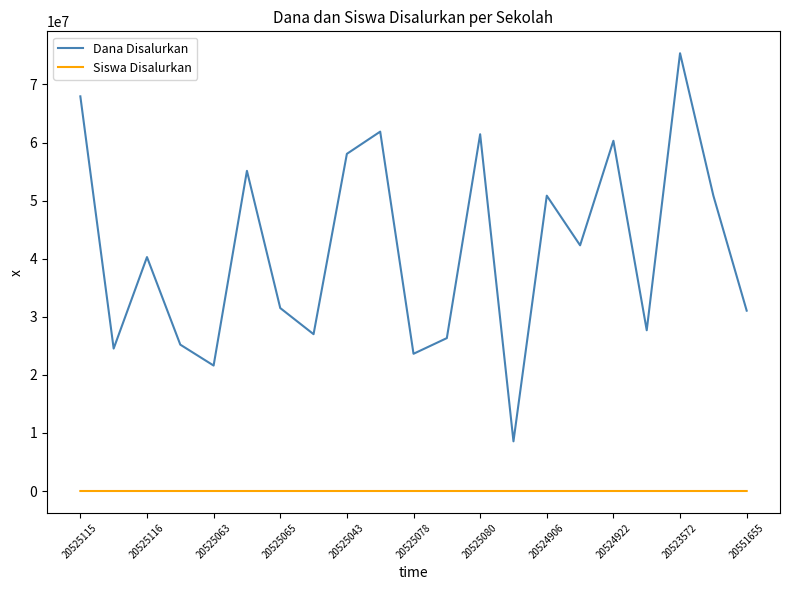

What is the sum of all Siswa Disalurkan values?

2135